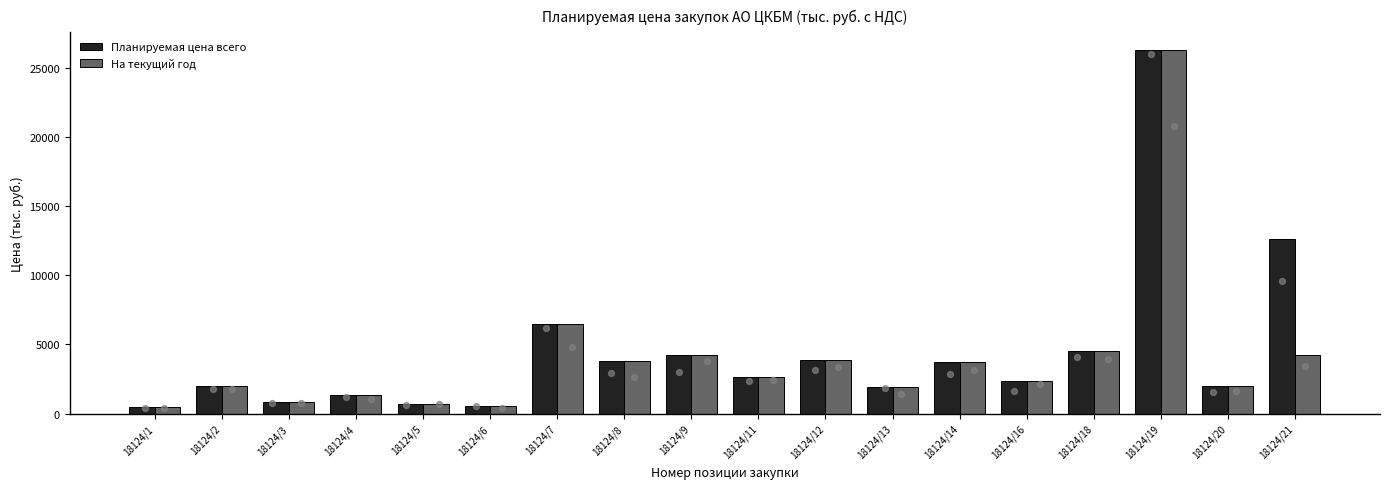

Which series contains the lowest Y value?

Планируемая цена всего